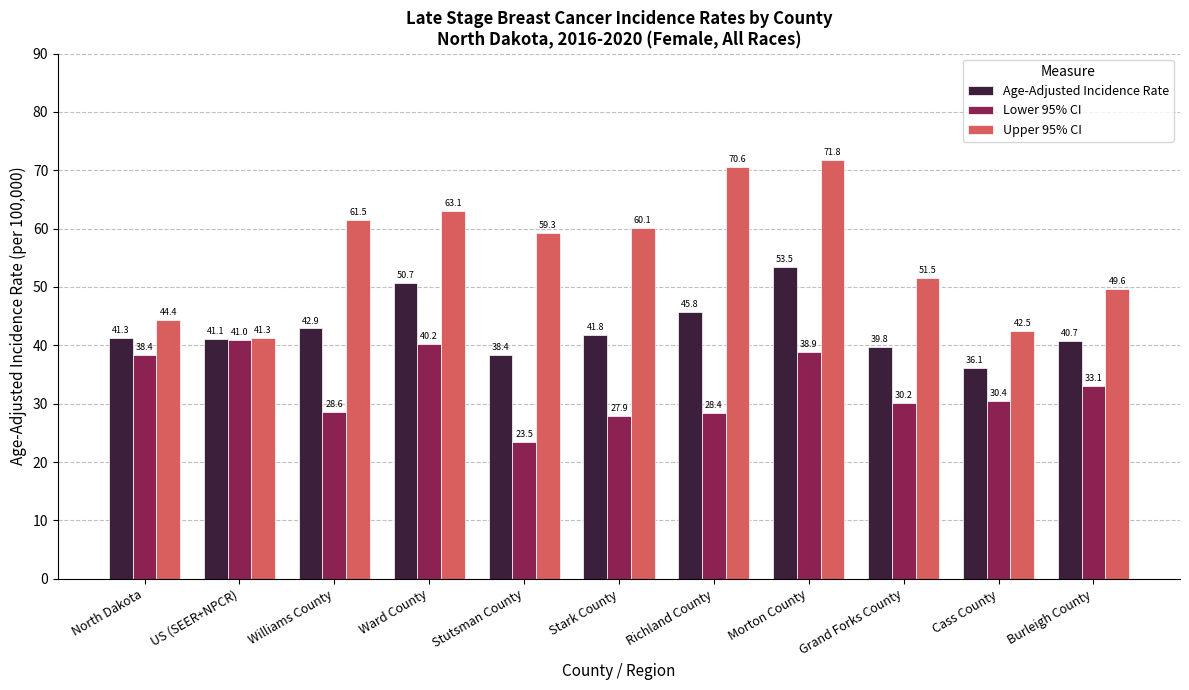

What is the total value across all series at Grand Forks County?

121.5